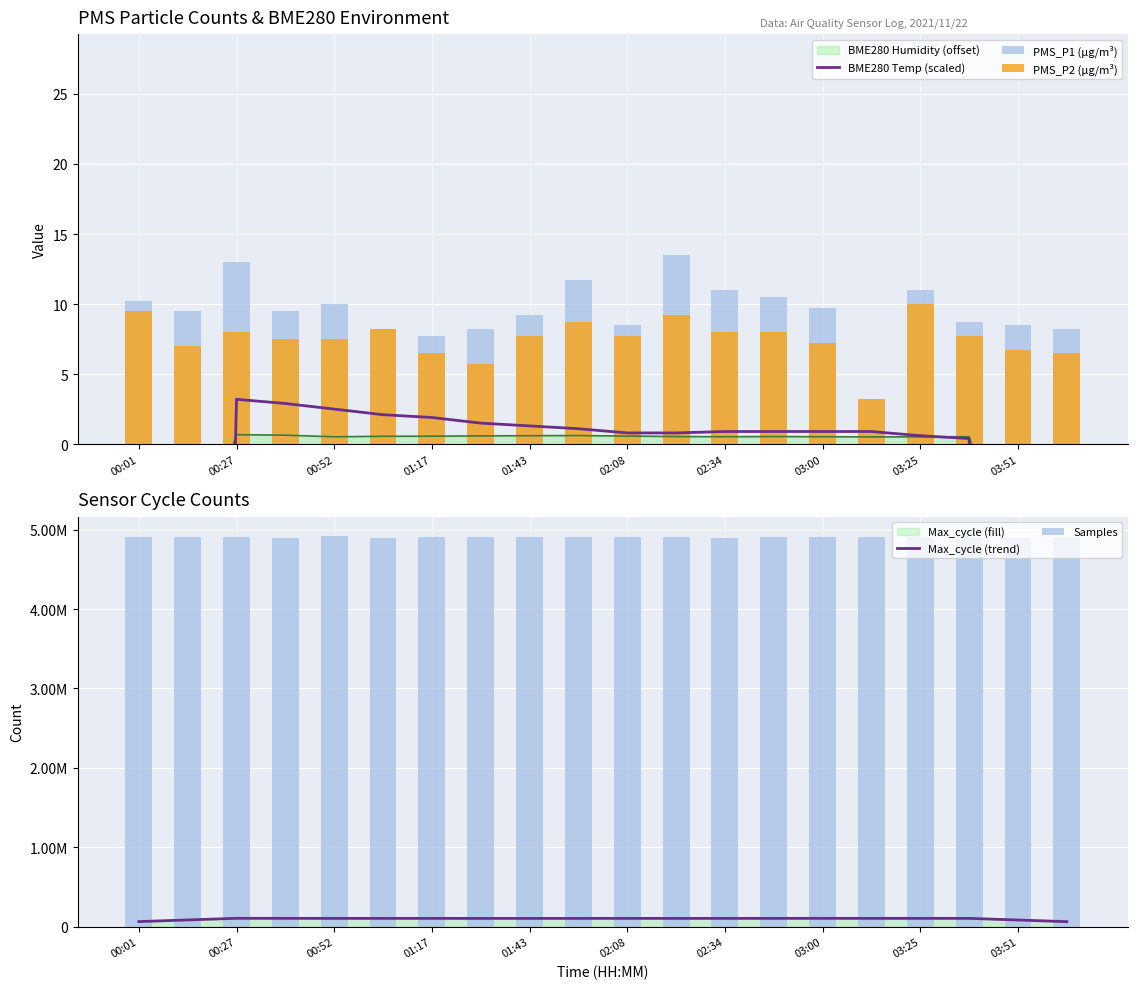

Is it true that Samples equals 4904813.0 at 01:17?

True